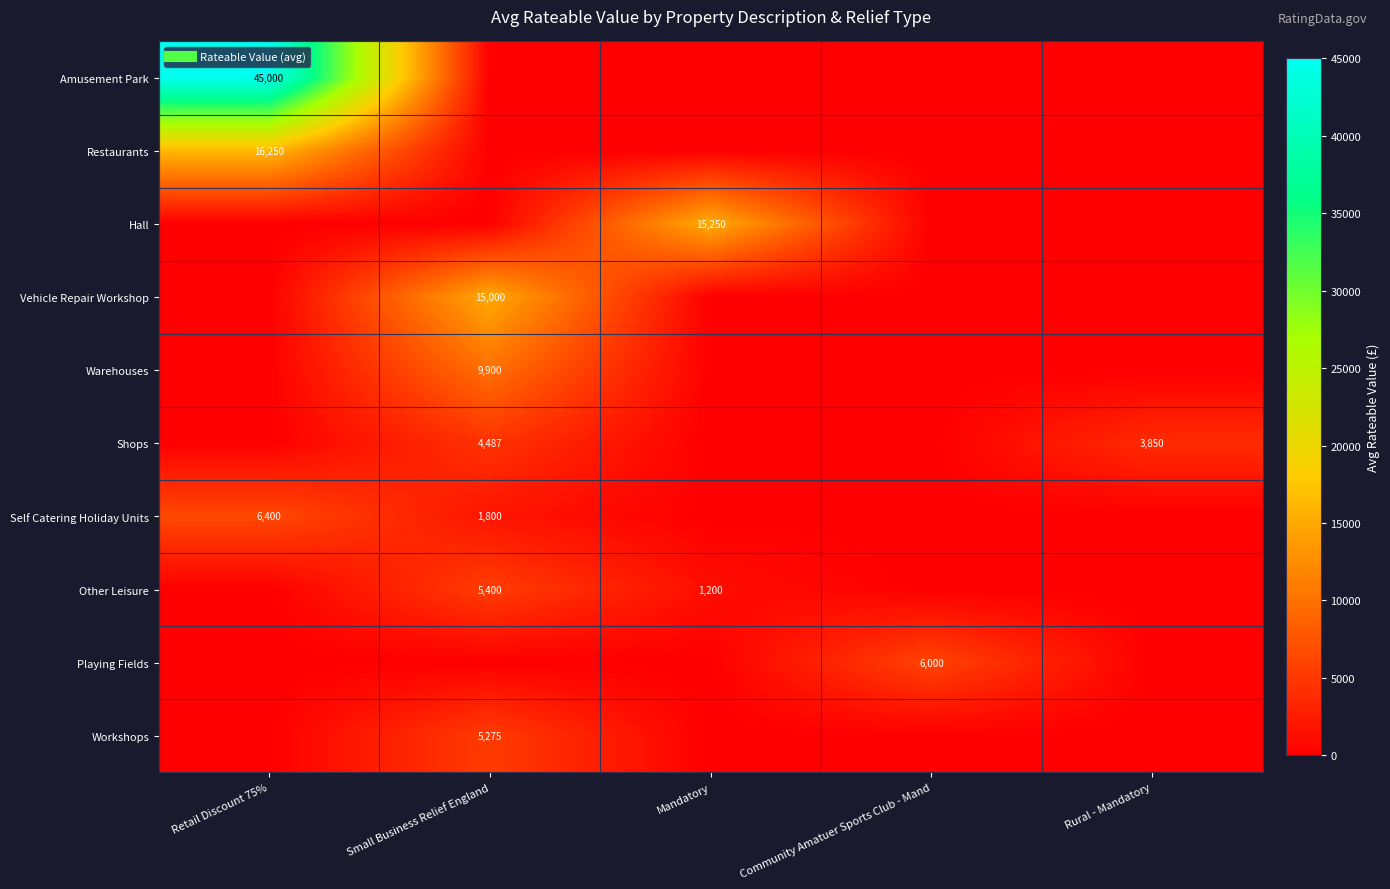

The Playing Fields series shows 2285.0 at Retail Discount 75%. True or false?

False